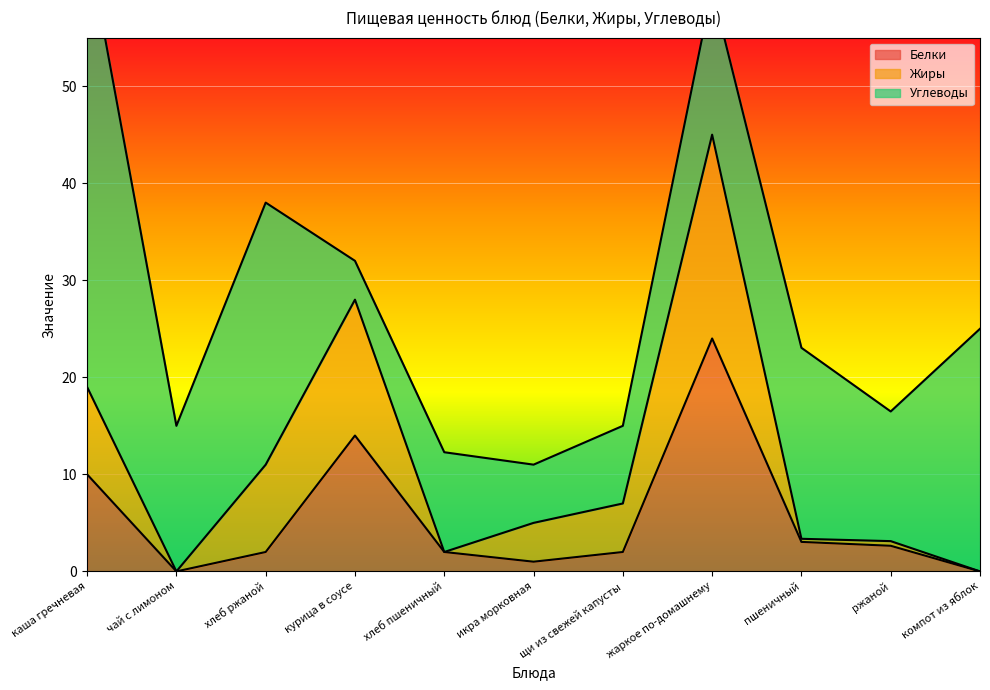

What is the total value across all series at жаркое по-домашнему?

60.0